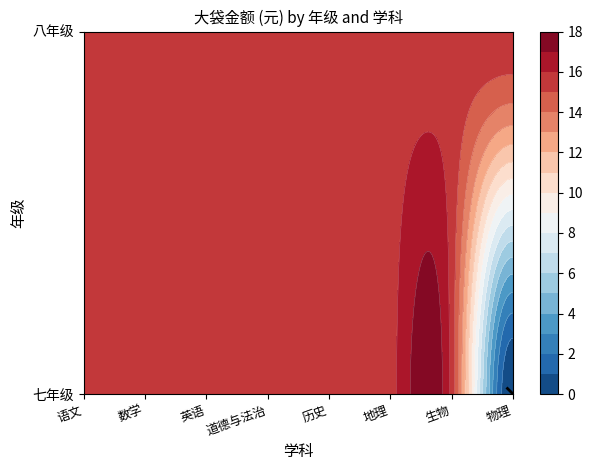

What is the average value of the 七年级 series?

13.7